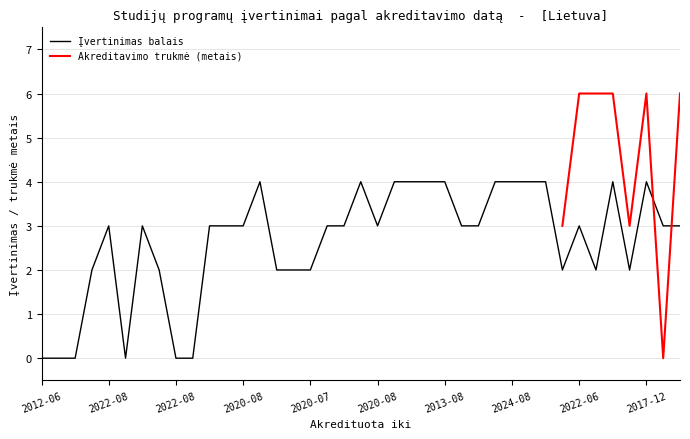

What is the difference between the maximum and minimum values?

4